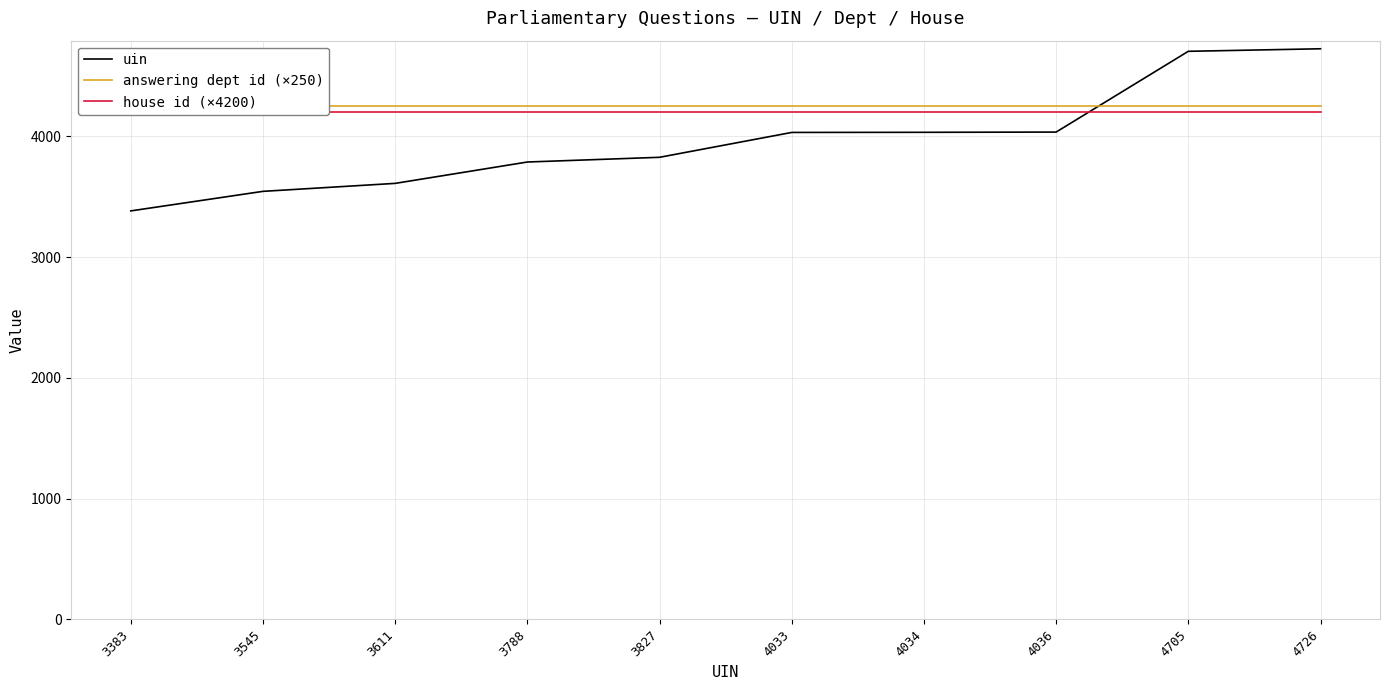

Rank the series by their average value, from highest to lowest.

answering dept id (×250), house id (×4200), uin